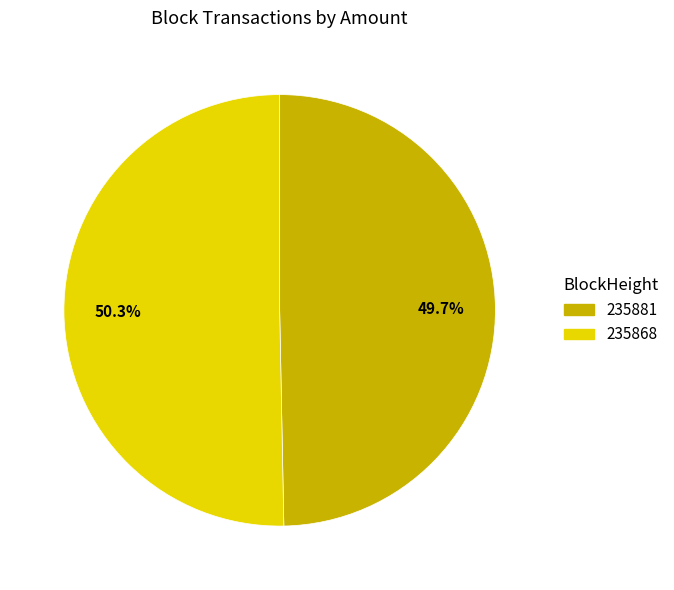

How many segments does this pie chart have?

2